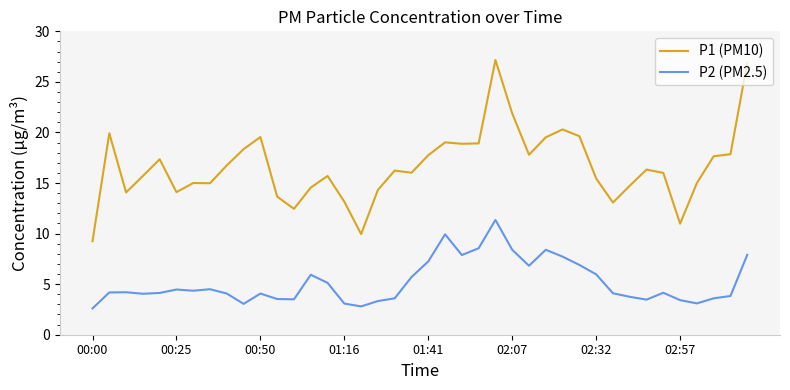

Rank the series by their average value, from highest to lowest.

P1 (PM10), P2 (PM2.5)